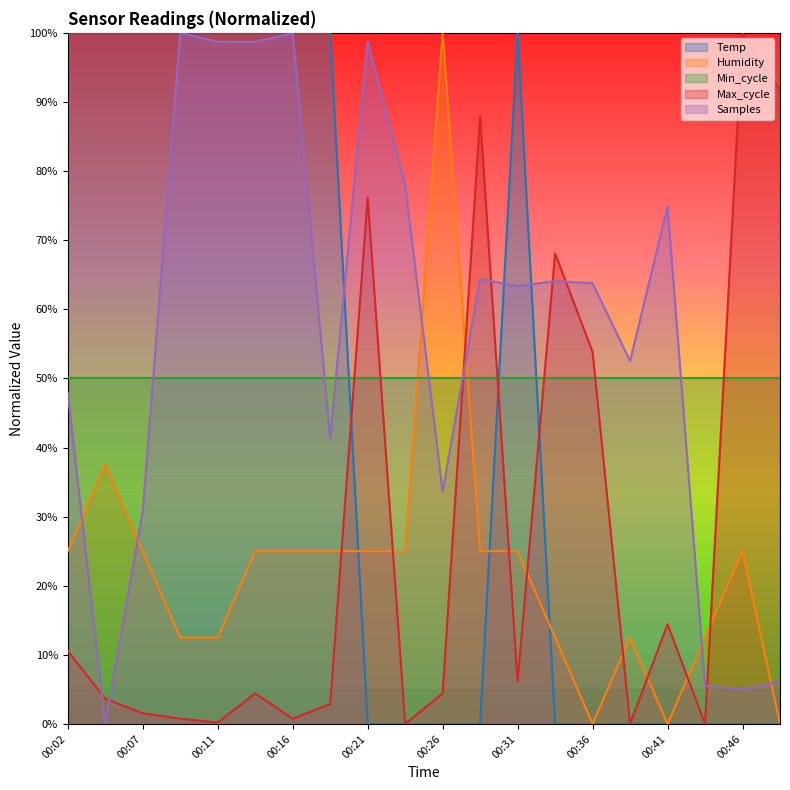

What are all the series names shown in the legend?

Temp, Humidity, Min_cycle, Max_cycle, Samples